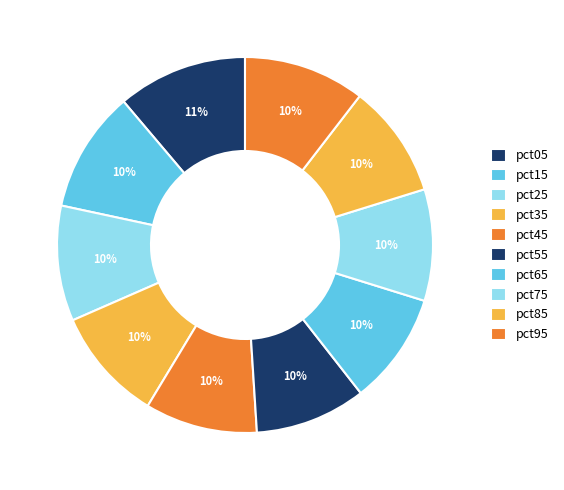

Count the number of slices in the pie.

10